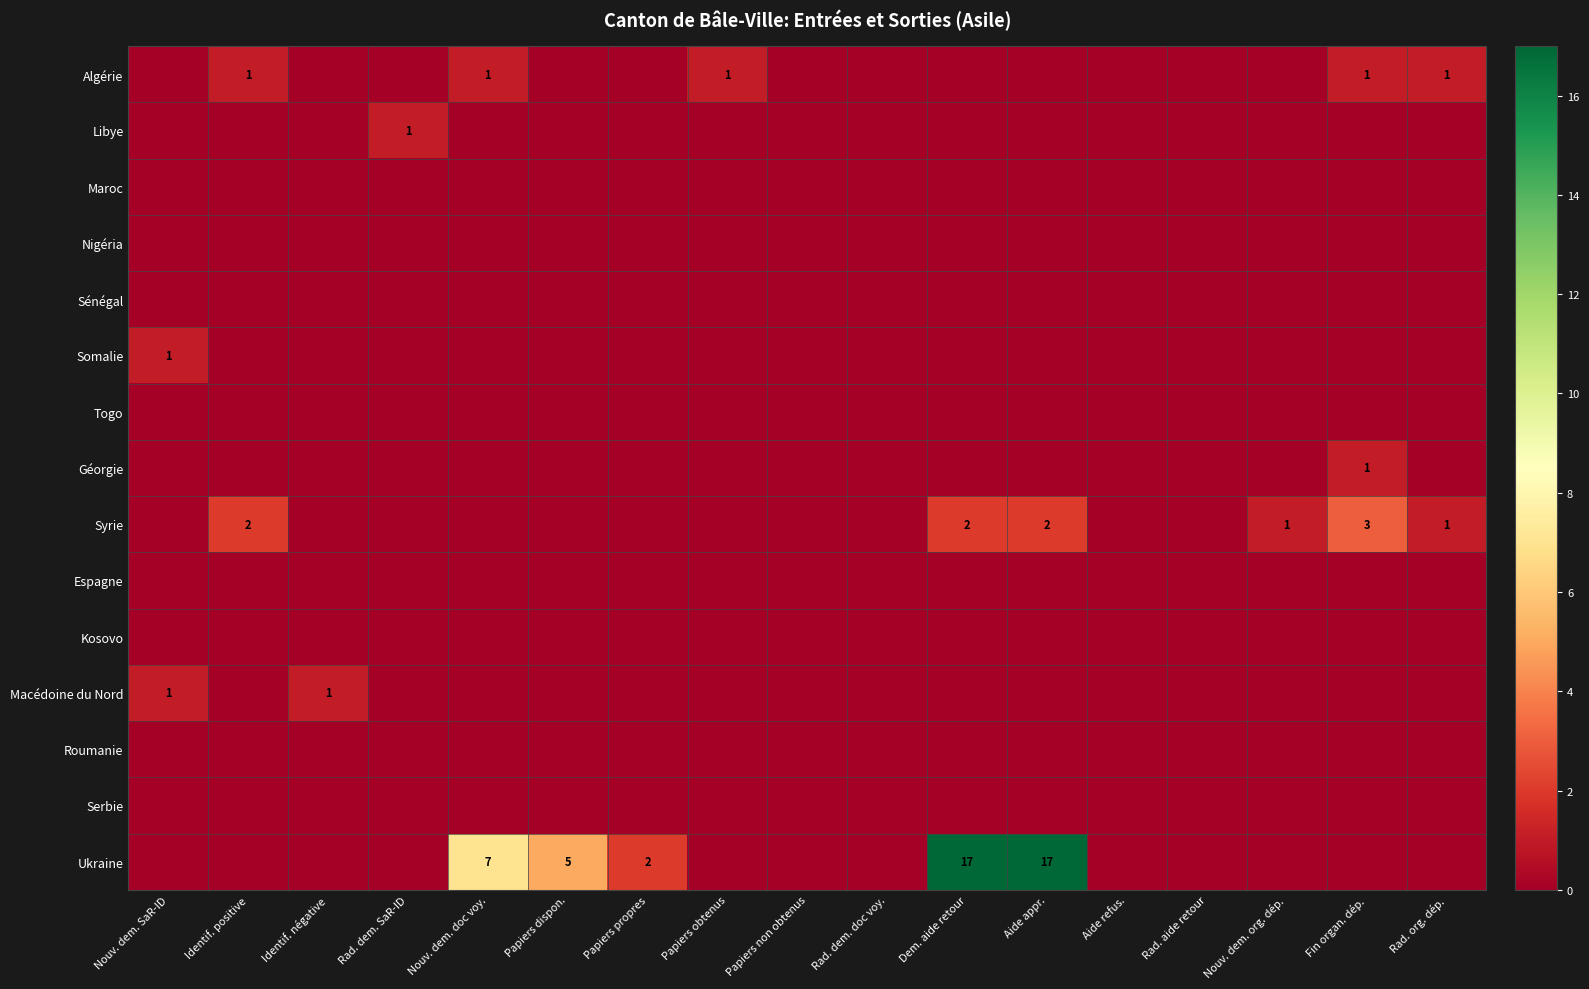

The Maroc series shows 0 at Dem. aide retour. True or false?

True